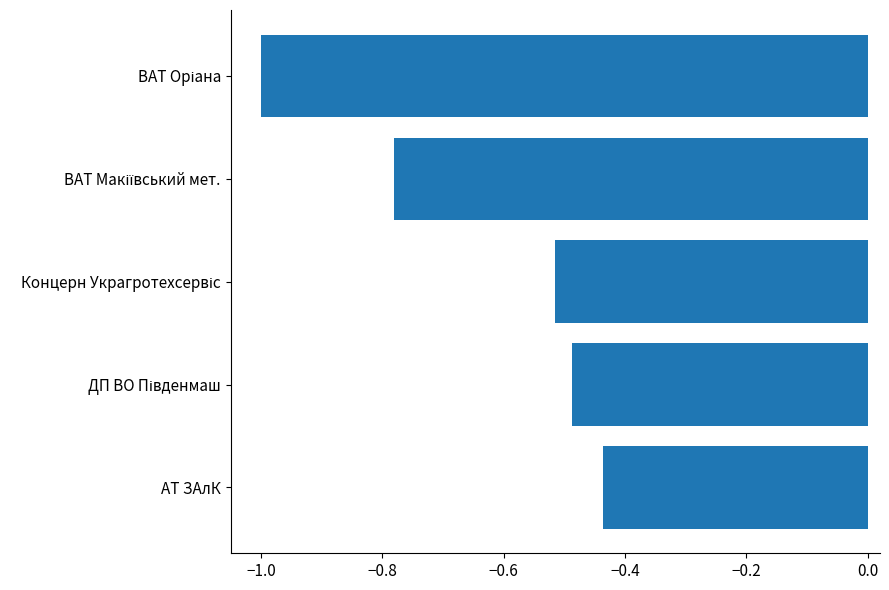

What is the smallest value displayed?

-1.0